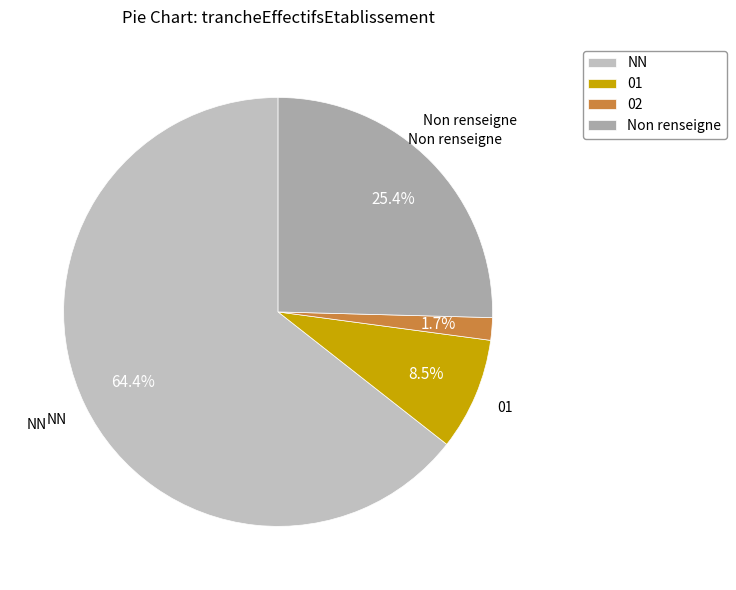

What portion of the pie excludes 02?

98.3%